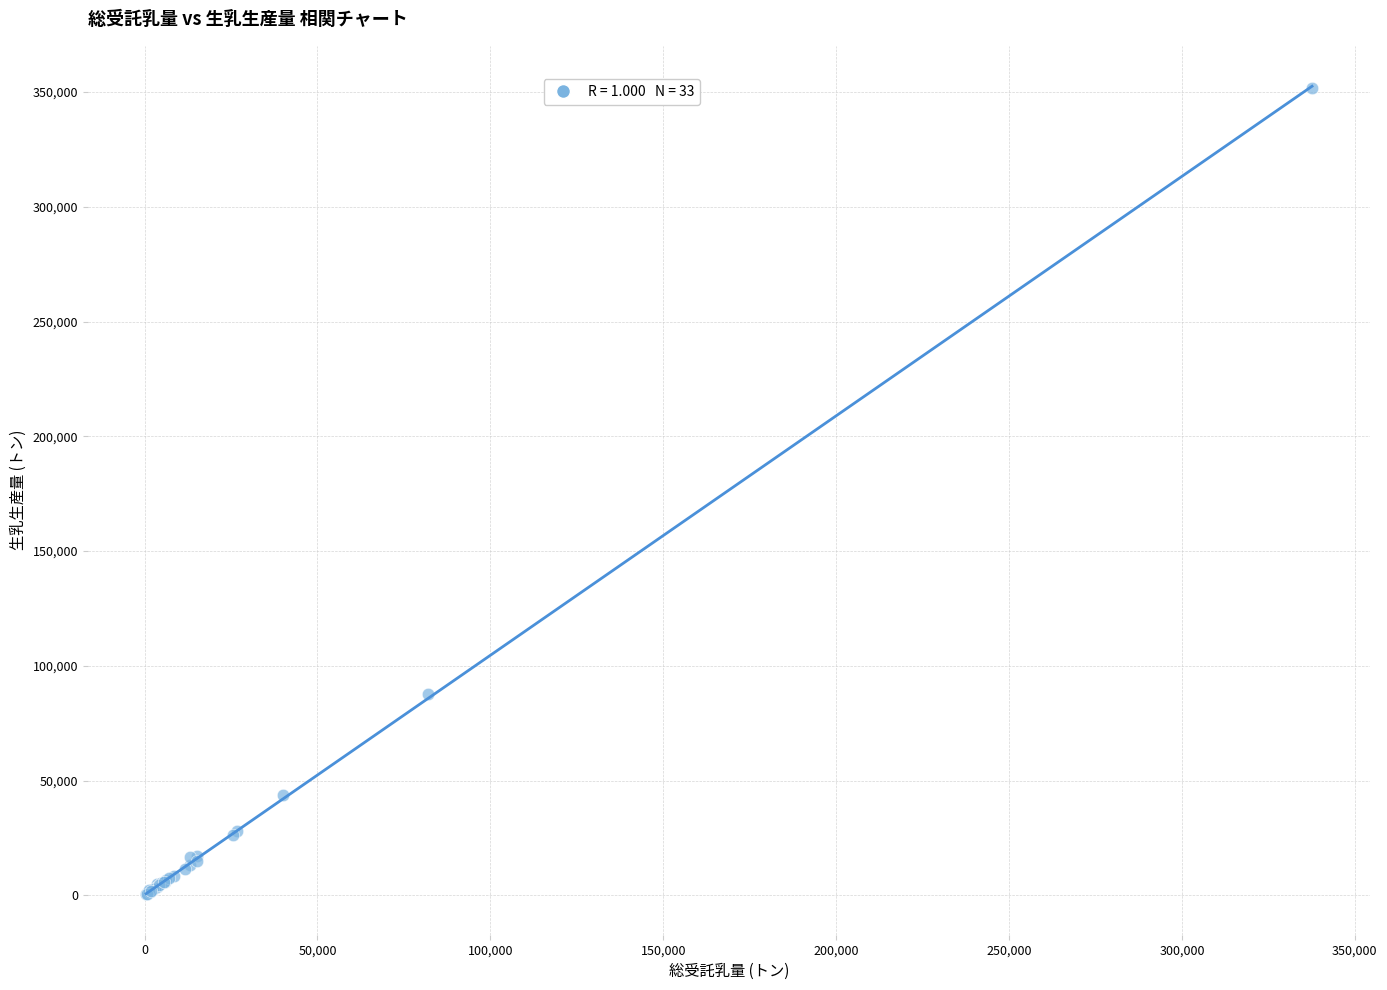

What Y value in the scatter plot is closest to 176146?

87905